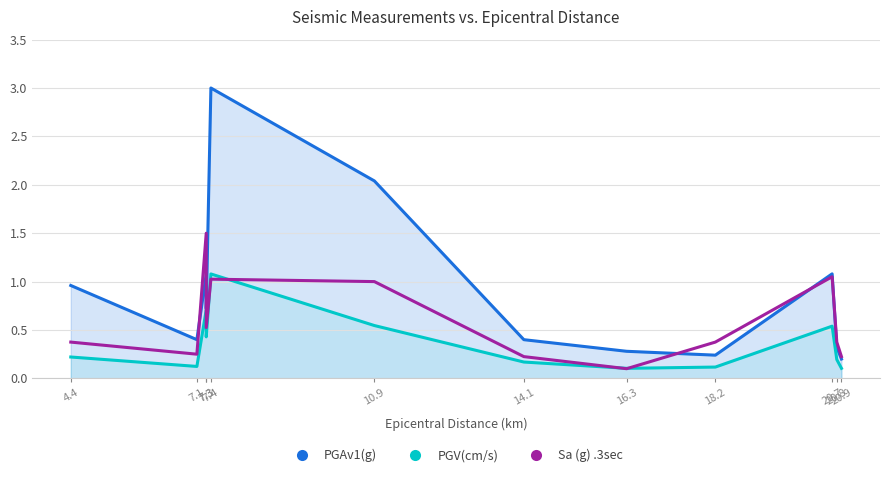

What is the difference between the highest and lowest values at 14.1?

0.2